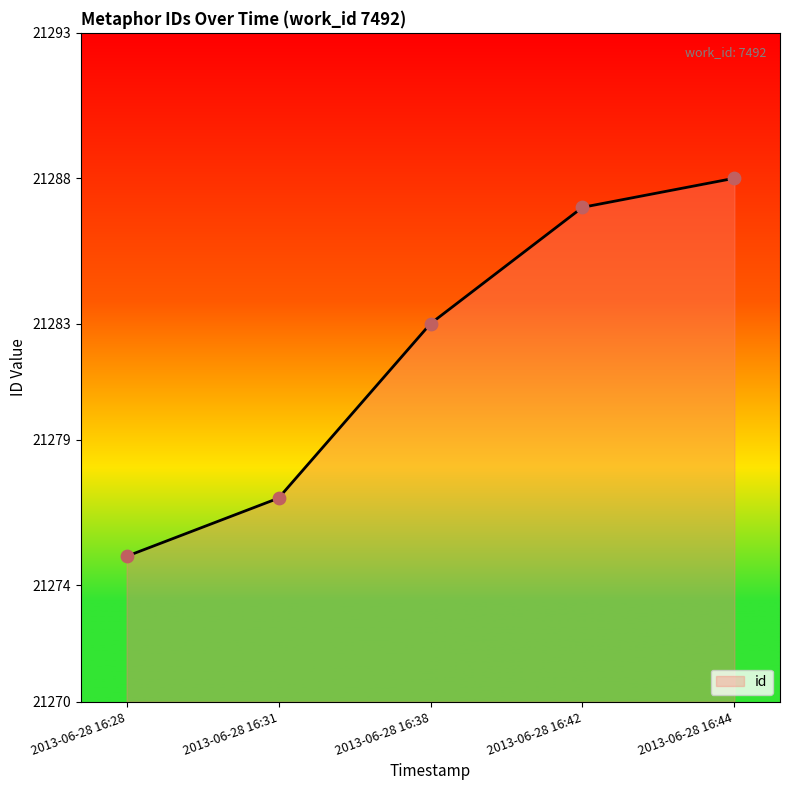

Between 2013-06-28 16:38 and 2013-06-28 16:28, which is larger?

2013-06-28 16:38